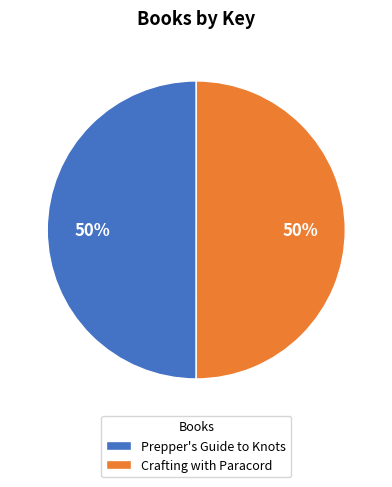

Do Crafting with Paracord and Prepper's Guide to Knots together represent more than half of the pie?

Yes